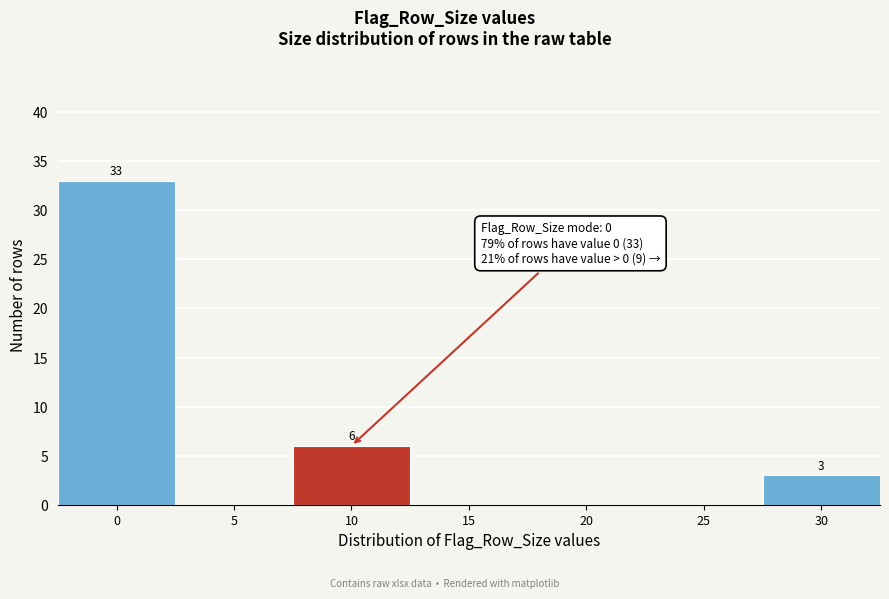

Reading left to right, transcribe all the data shown in this chart.

0=33	5=0	10=6	15=0	20=0	25=0	30=3